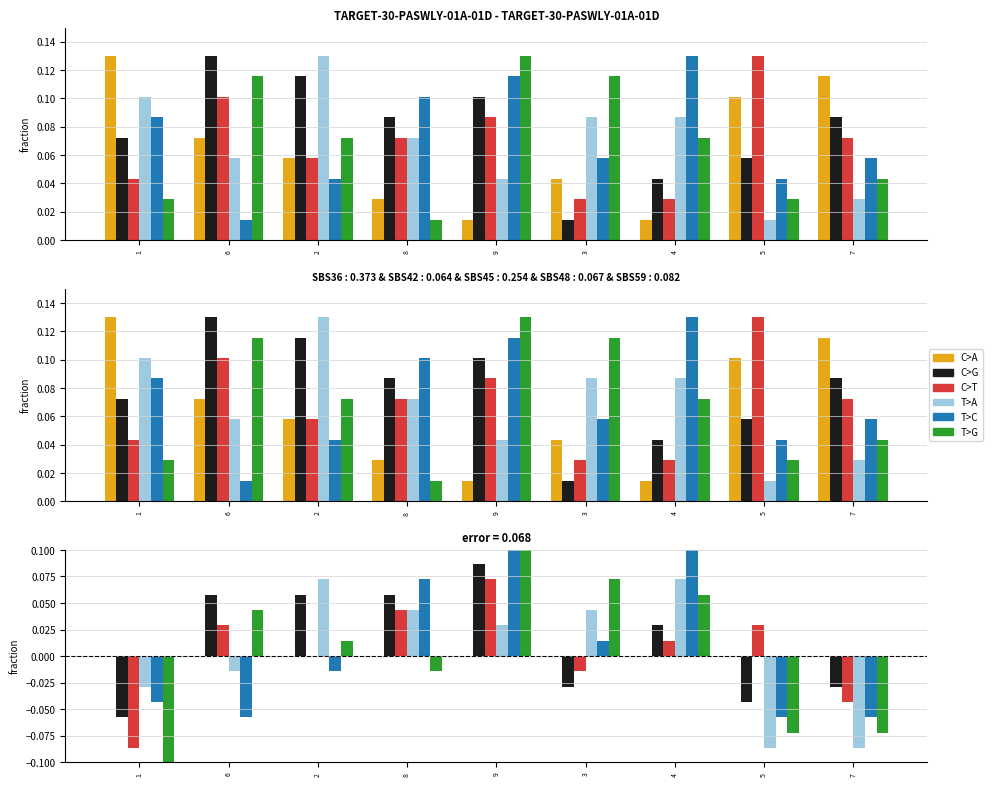

Which category has the highest value in the C>G series?

9